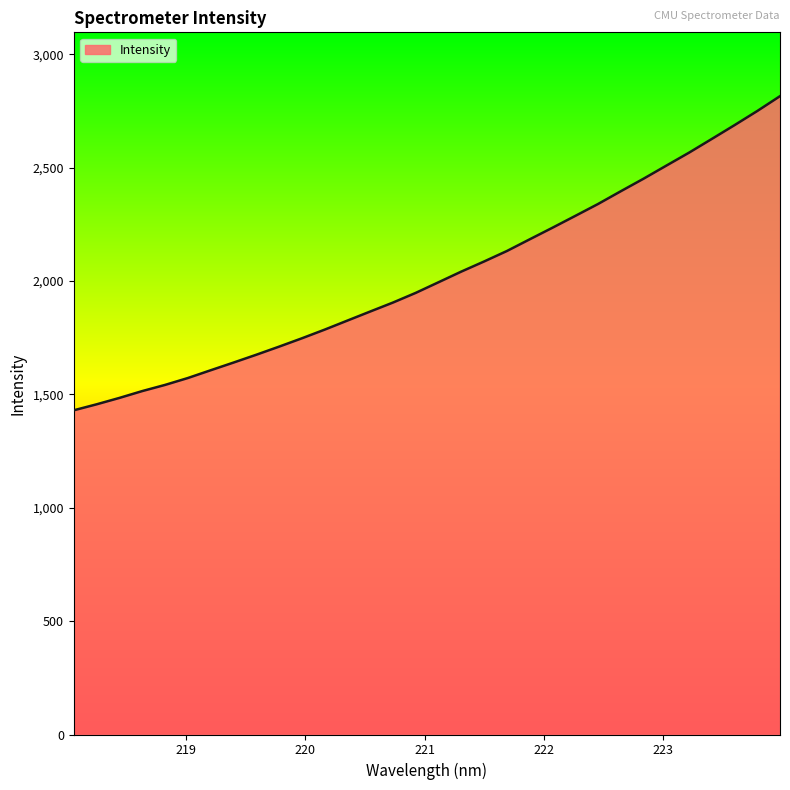

What is the minimum value shown in the chart?

1429.7